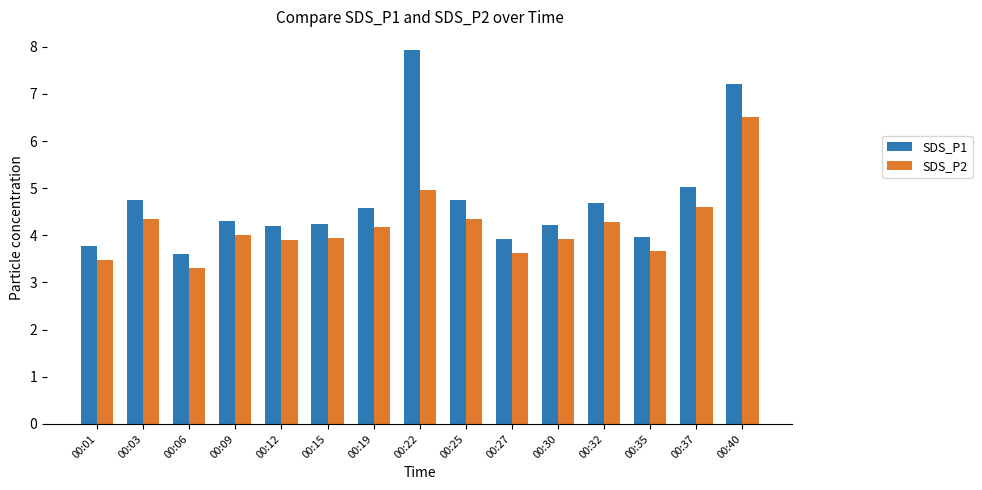

What is the difference between the maximum and minimum values in the SDS_P1 series?

4.3